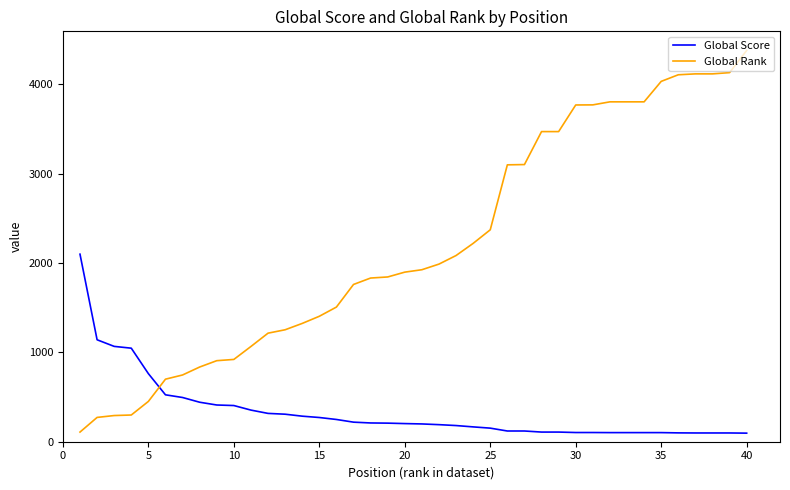

What is the greatest value displayed?

4379